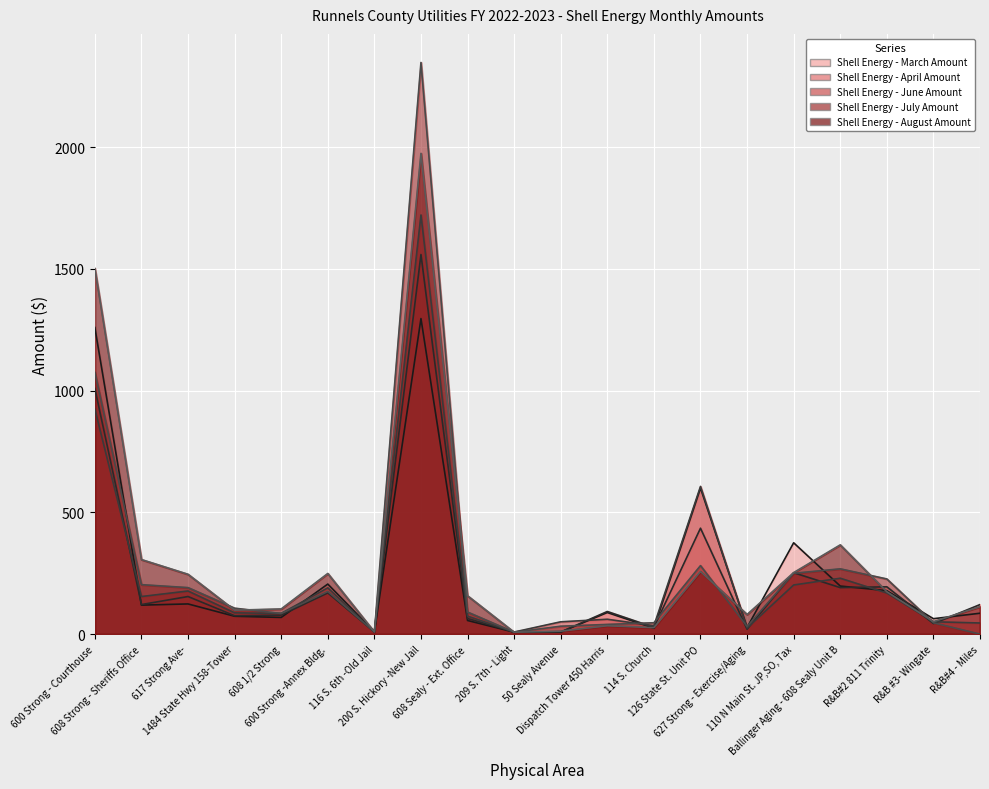

Where does the Shell Energy - July Amount series first go above 106?

600 Strong - Courthouse